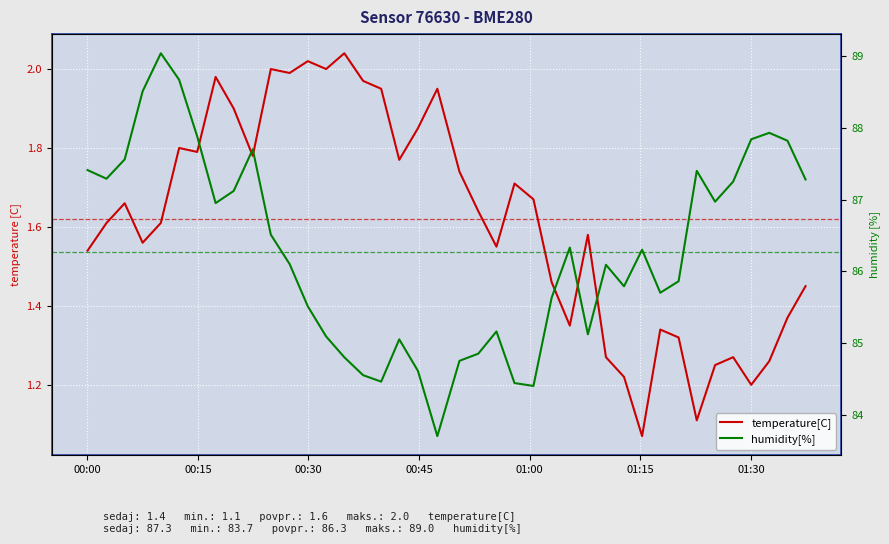

Reading left to right, what are all the values shown in this chart?

temperature[C]: 1.5	1.6	1.7	1.6	1.6	1.8	1.8	2.0	1.9	1.8	2.0	2.0	2.0	2.0	2.0	2.0	1.9	1.8	1.9	1.9	1.7	1.6	1.6	1.7	1.7	1.5	1.4	1.6	1.3	1.2	1.1	1.3	1.3	1.1	1.2	1.3	1.2	1.3	1.4	1.4
humidity[%]: 87.4	87.3	87.6	88.5	89.0	88.7	87.9	87.0	87.1	87.7	86.5	86.1	85.5	85.1	84.8	84.5	84.5	85.0	84.6	83.7	84.8	84.8	85.2	84.4	84.4	85.6	86.3	85.1	86.1	85.8	86.3	85.7	85.9	87.4	87.0	87.2	87.8	87.9	87.8	87.3